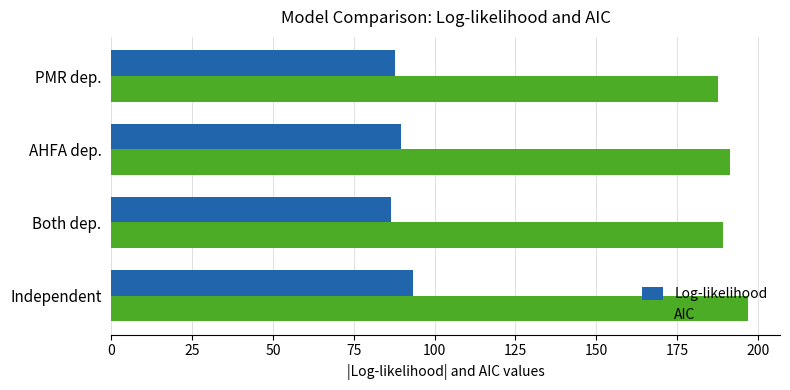

True or false: AIC has a value of 84.5 at Both dep..

False